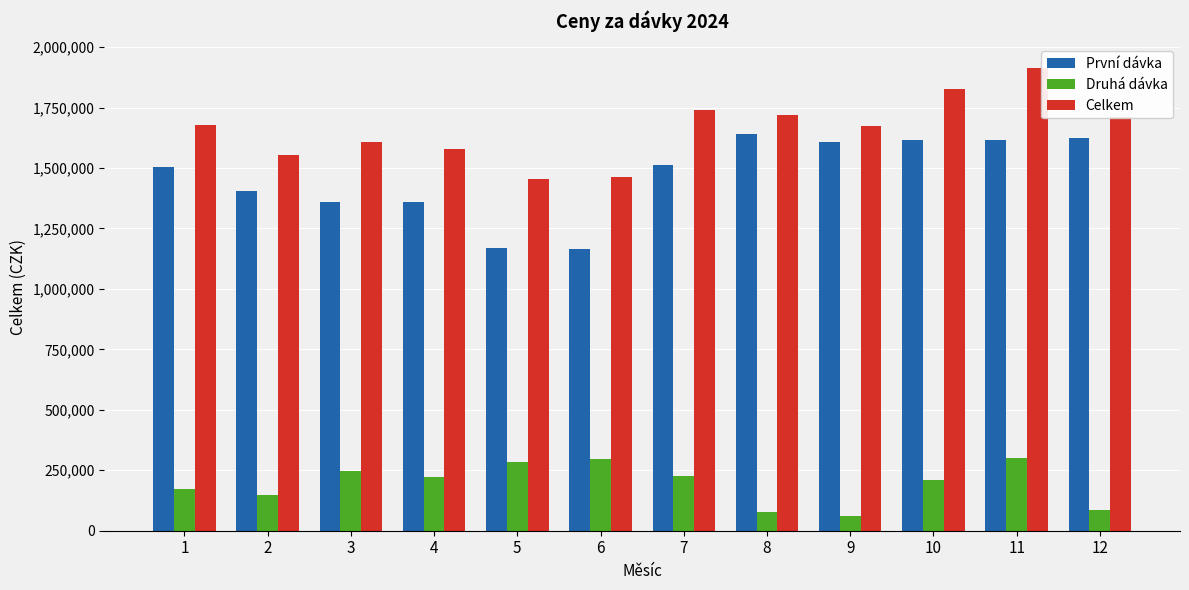

How many bars are there in total?

36